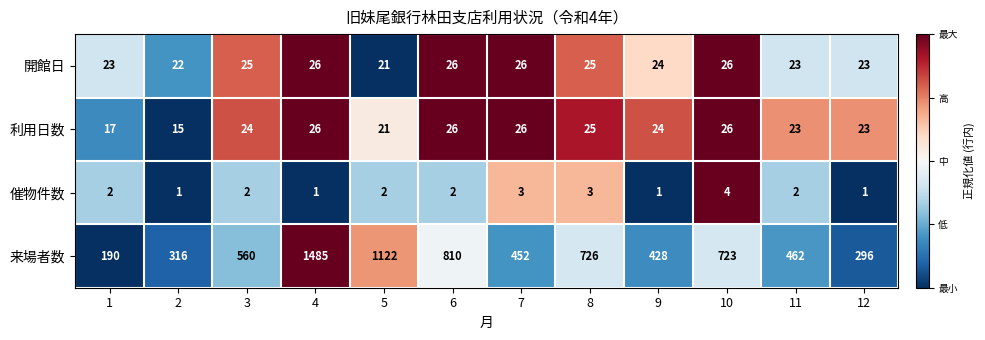

What is the approximate value of 利用日数 at 3, to the nearest 10?

20